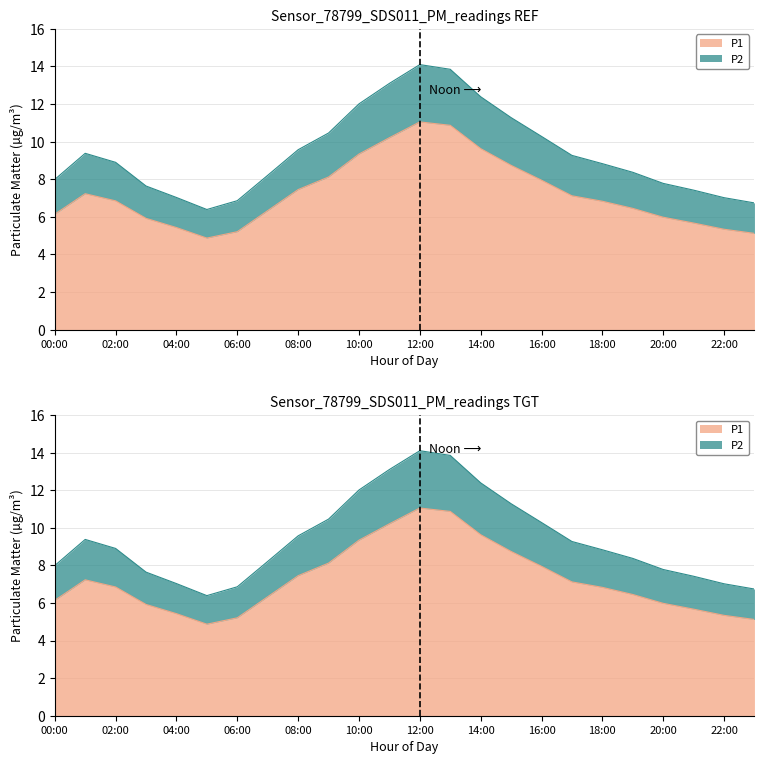

Which series has the widest spread of values?

P2